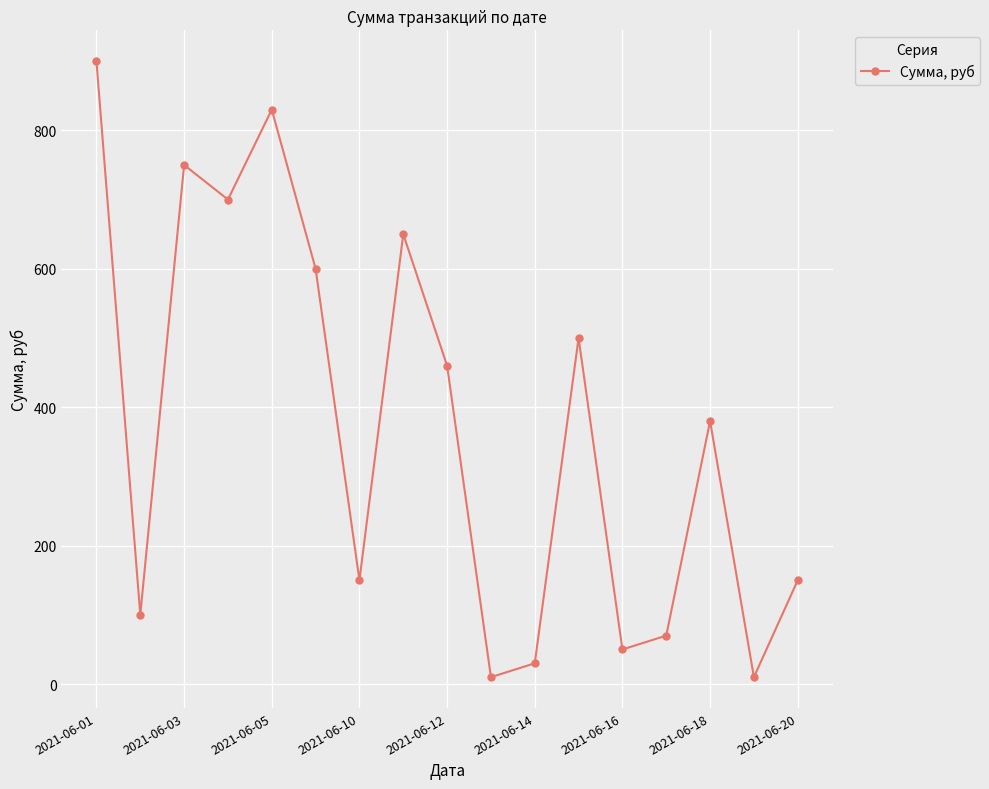

What is the difference between the second highest and second lowest values?

820